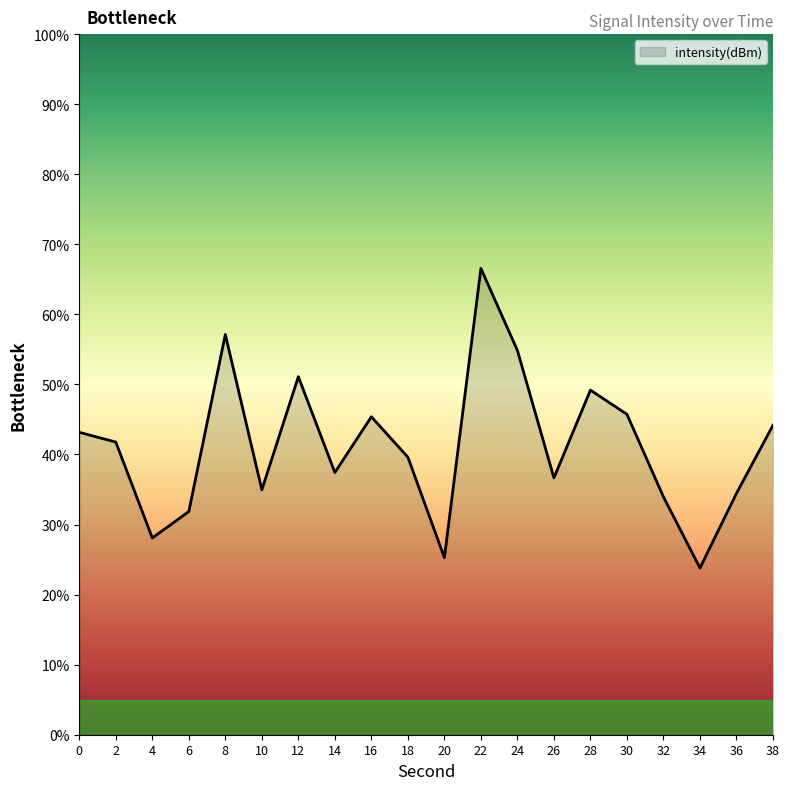

At which category does the chart reach its peak across all series?

22